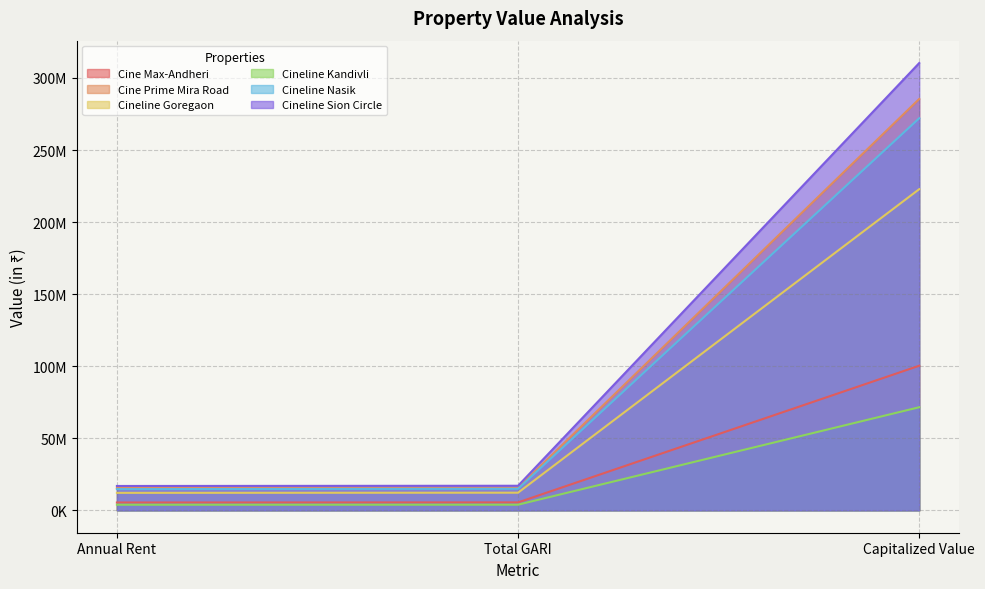

What is the sum of all Cineline Nasik values?

301765517